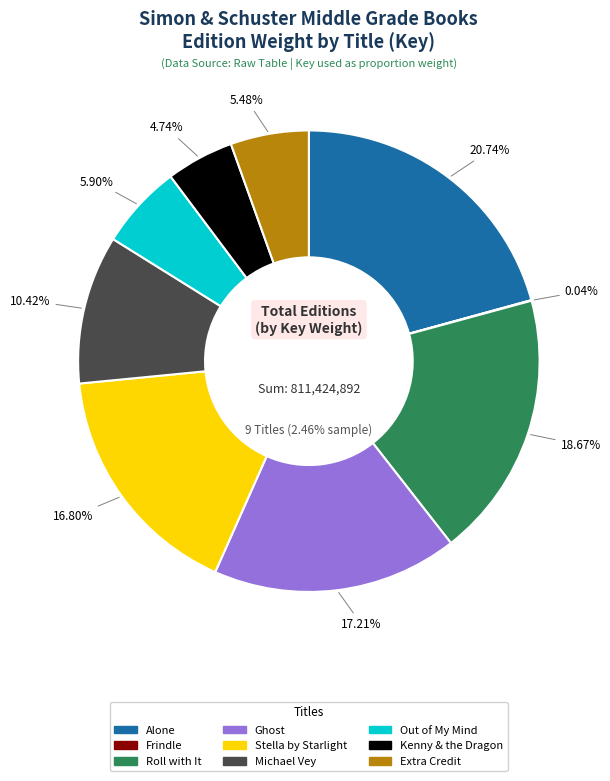

Rank the categories by value from highest to lowest.

Alone, Roll with It, Ghost, Stella by Starlight, Michael Vey, Out of My Mind, Extra Credit, Kenny & the Dragon, Frindle